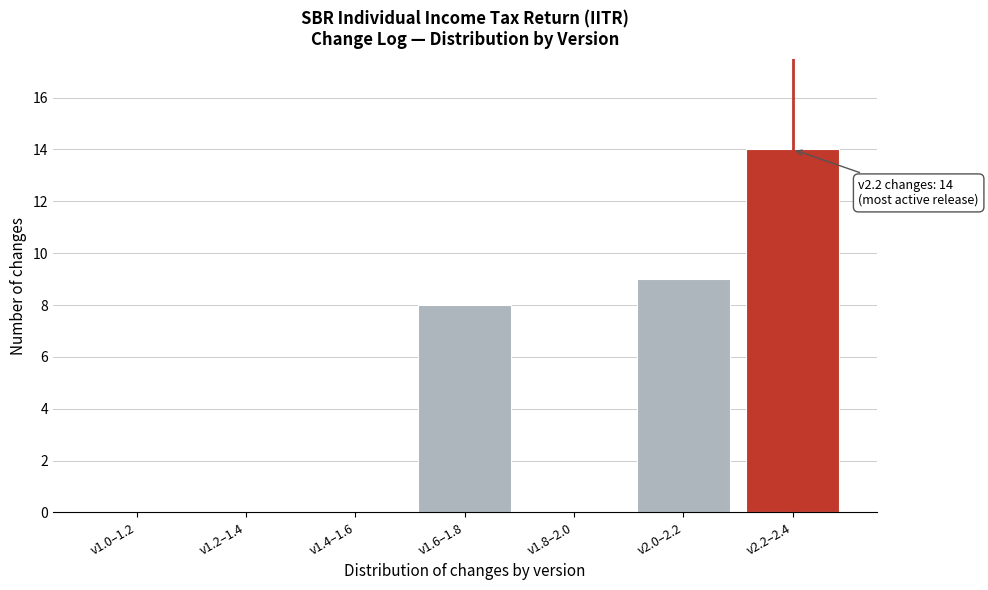

Reading right to left, list all the values displayed in this chart.

v2.2–2.4=14	v2.0–2.2=9	v1.8–2.0=0	v1.6–1.8=8	v1.4–1.6=0	v1.2–1.4=0	v1.0–1.2=0